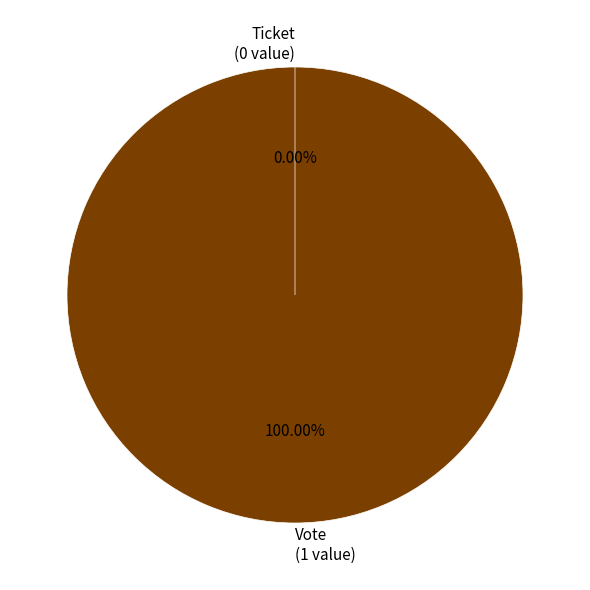

Does any single category account for the majority?

Yes